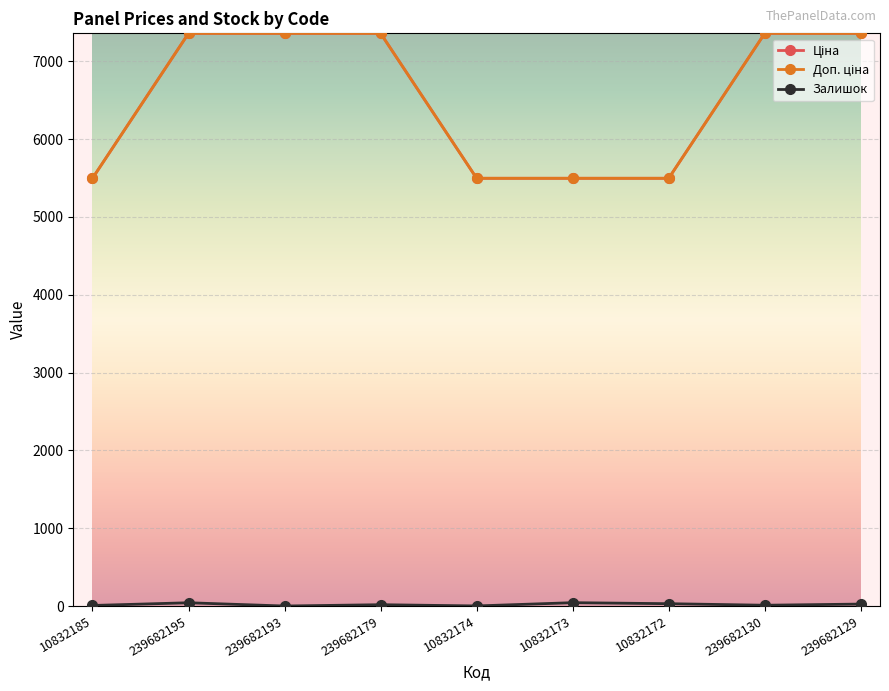

Is this an area chart (filled region under the line)?

No